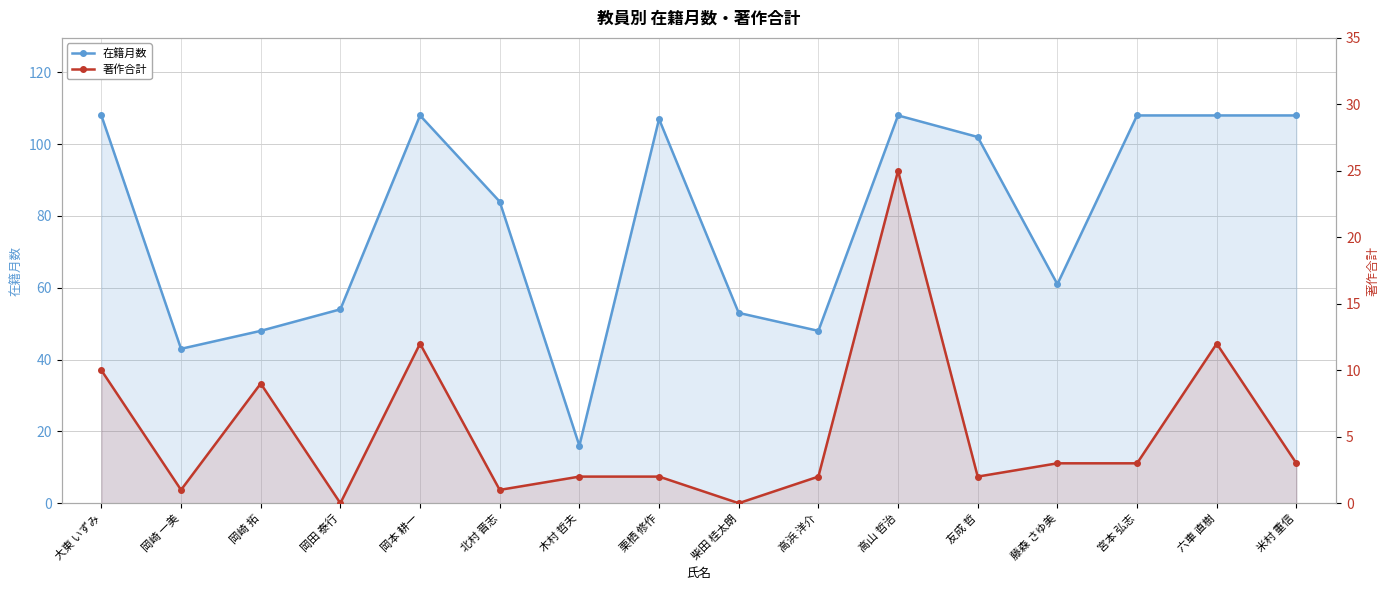

Reading left to right, what are all the values shown in this chart?

在籍月数: 大東 いずみ=108	岡崎 一美=43	岡崎 拓=48	岡田 泰行=54	岡本 耕一=108	北村 晋志=84	木村 哲夫=16	栗栖 修作=107	柴田 桂太朗=53	高浜 洋介=48	高山 哲治=108	友成 哲=102	藤森 さゆ美=61	宮本 弘志=108	六車 直樹=108	米村 重信=108
著作合計: 大東 いずみ=10	岡崎 一美=1	岡崎 拓=9	岡田 泰行=0	岡本 耕一=12	北村 晋志=1	木村 哲夫=2	栗栖 修作=2	柴田 桂太朗=0	高浜 洋介=2	高山 哲治=25	友成 哲=2	藤森 さゆ美=3	宮本 弘志=3	六車 直樹=12	米村 重信=3